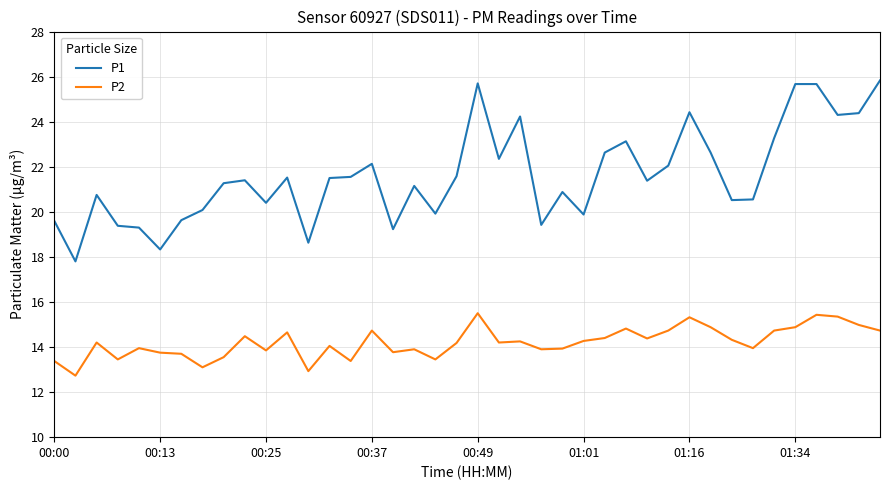

True or false: P1 and P2 cross at least once.

False